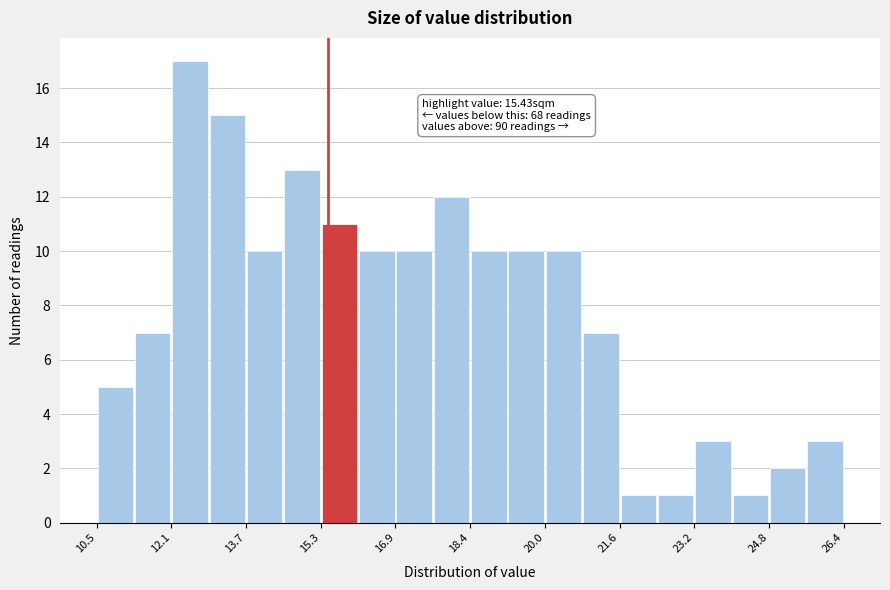

Around what value on the x-axis is the tallest bar? Give the approximate position of its centre, as read against the axis.

12.4